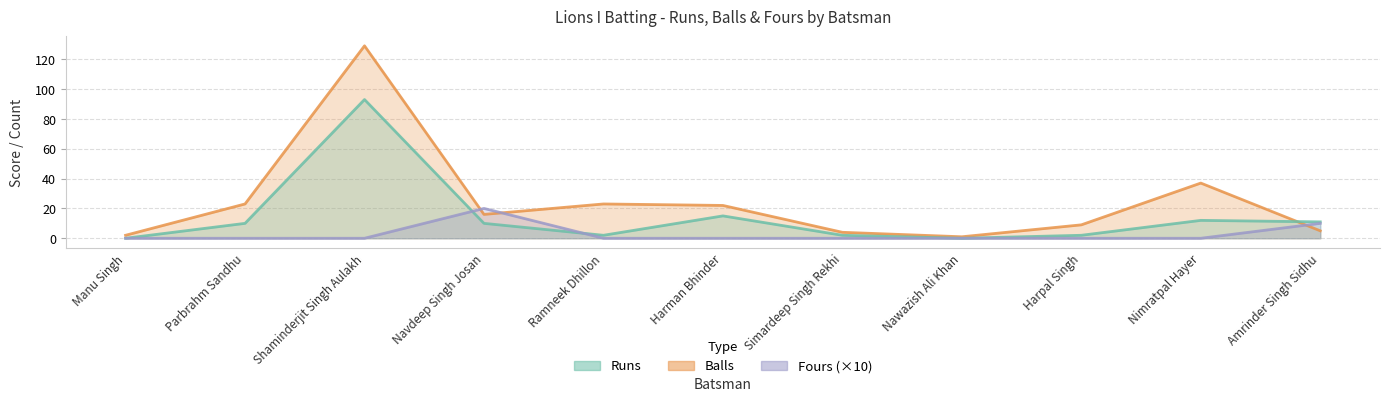

Where does the Balls series first go above 16?

Parbrahm Sandhu